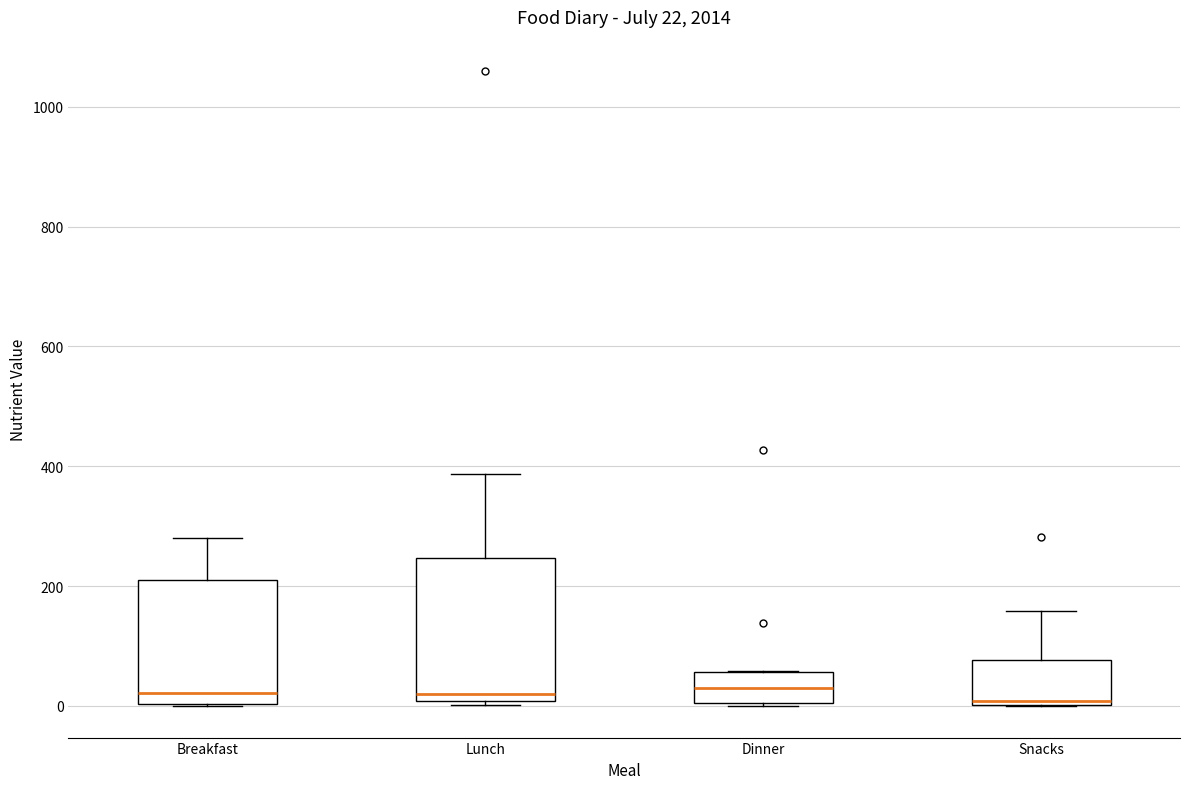

Which box is the tallest, from its lower edge to its upper edge?

Lunch